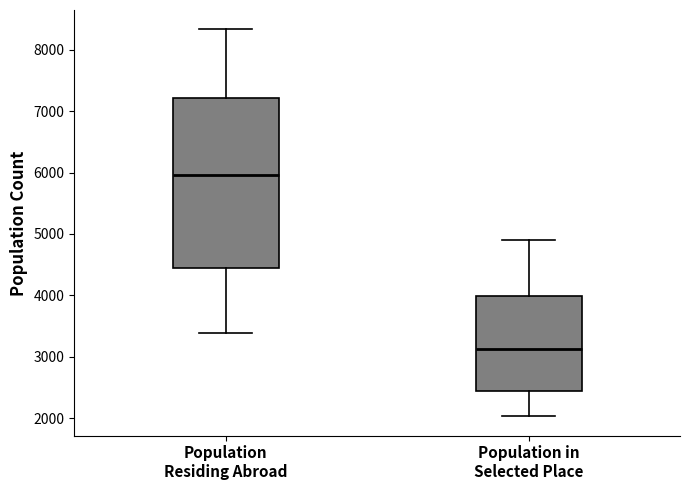

Reading left to right, transcribe this box plot: for each box, give where its median line is, the range the box spans, and where its two whiskers end, as read against the y-axis. The values are not printed on the chart, so give them approximately, as read against the axis.

Population Residing Abroad: median 6000, box 4400 to 7200, whiskers 3400 to 8300
Population in Selected Place: median 3100, box 2400 to 4000, whiskers 2000 to 4900